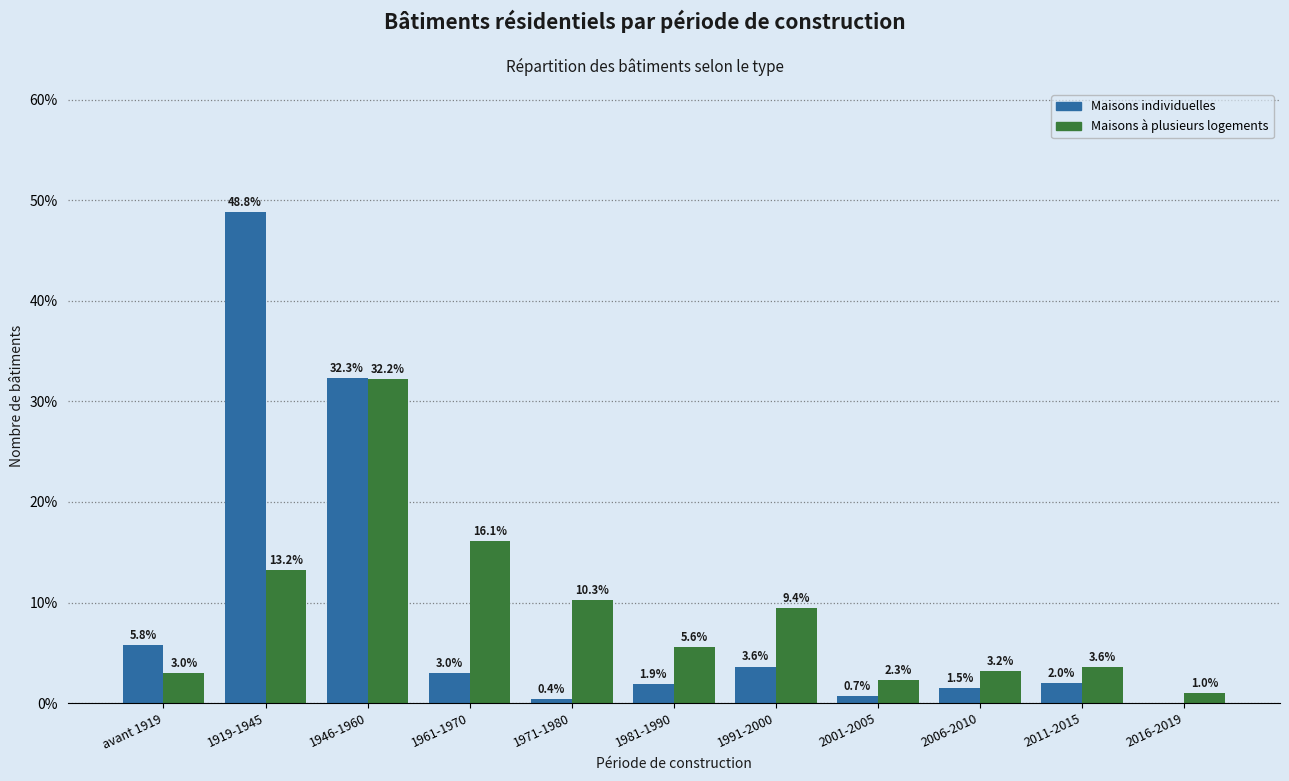

The value of Maisons à plusieurs logements at 1971-1980 is 16.3. True or false?

False